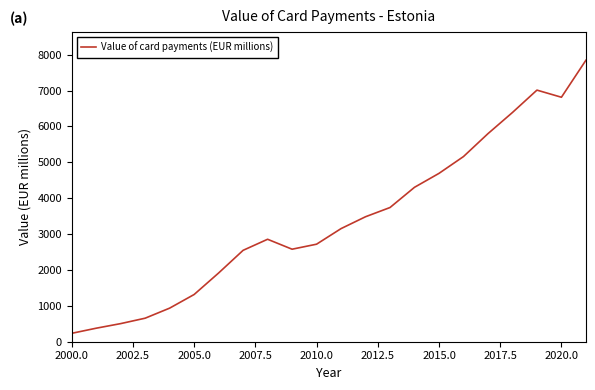

What is the greatest value displayed?

7844.6